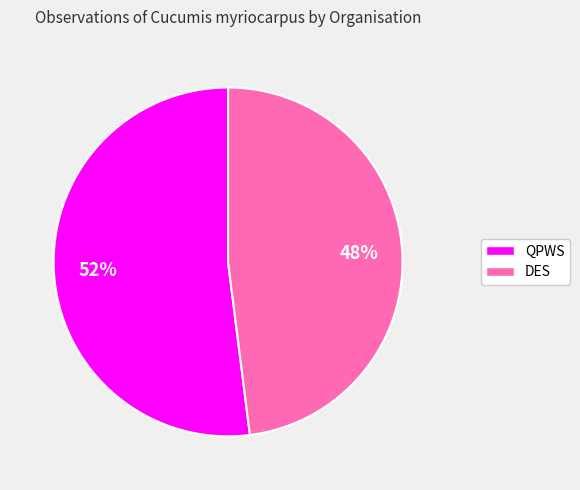

To the nearest percent, what is the difference between the largest and smallest slice percentages?

4%